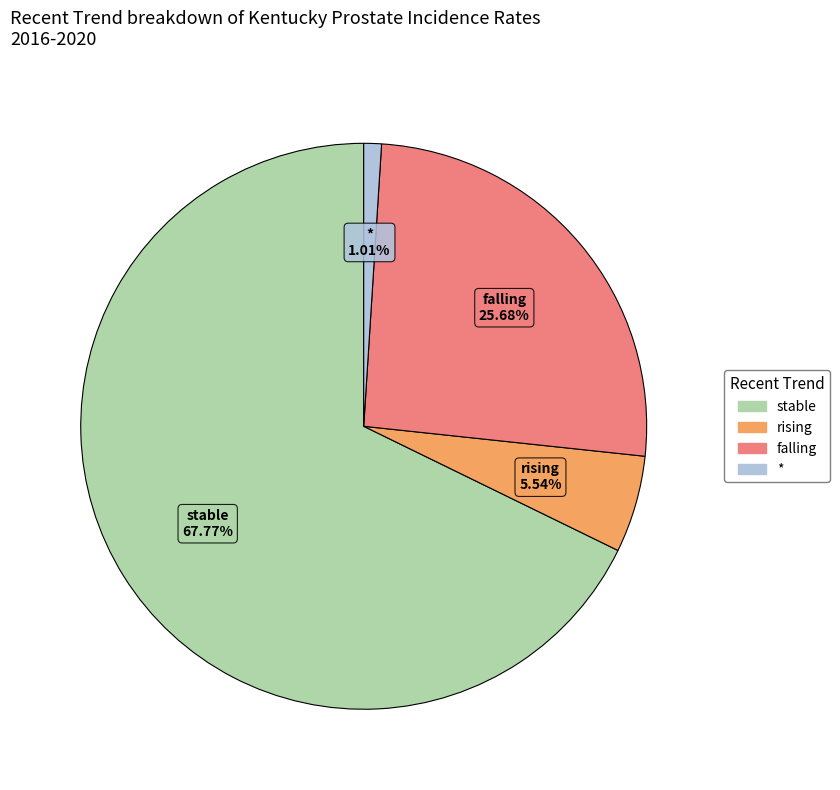

How many segments does this pie chart have?

4